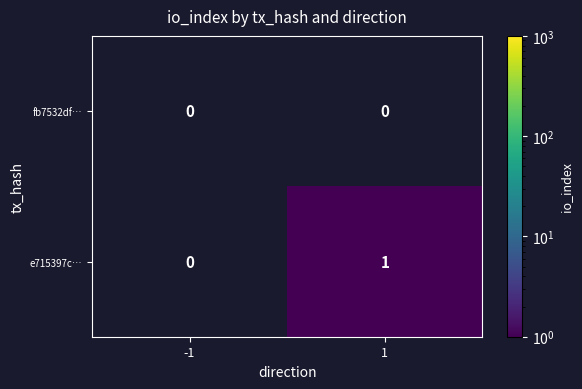

Which series has the largest range (max minus min)?

e715397c…